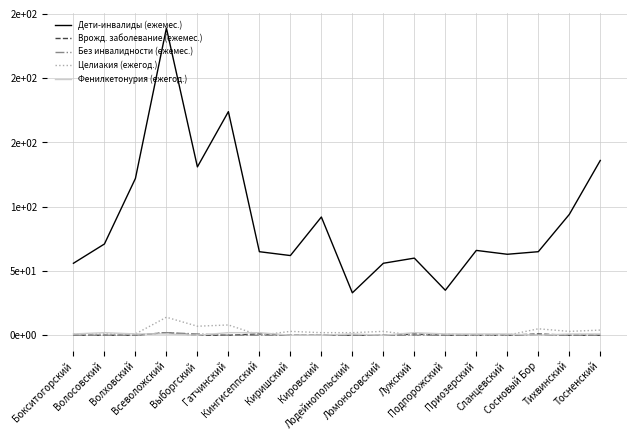

How many Врожд. заболевание (ежемес.) values are between 0 and 1?

17